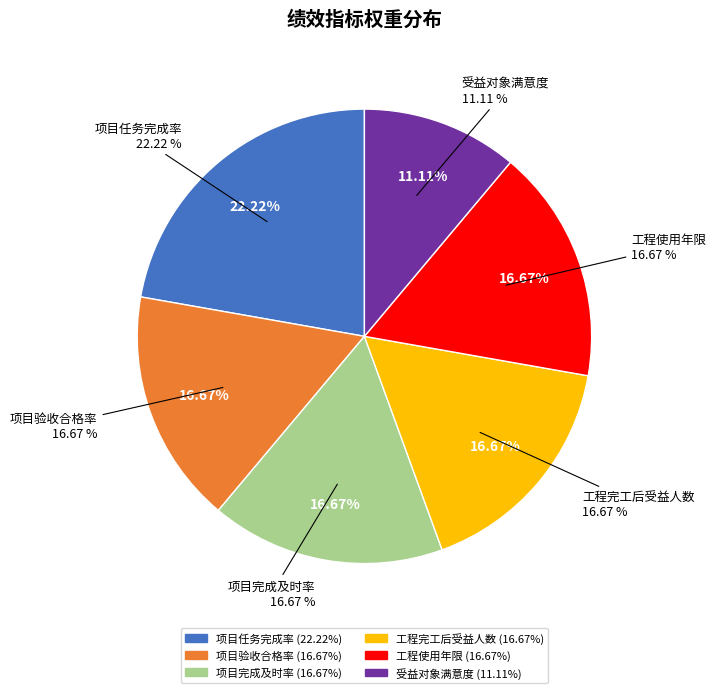

Combined, do 项目任务完成率 and 项目验收合格率 account for over 50%?

No